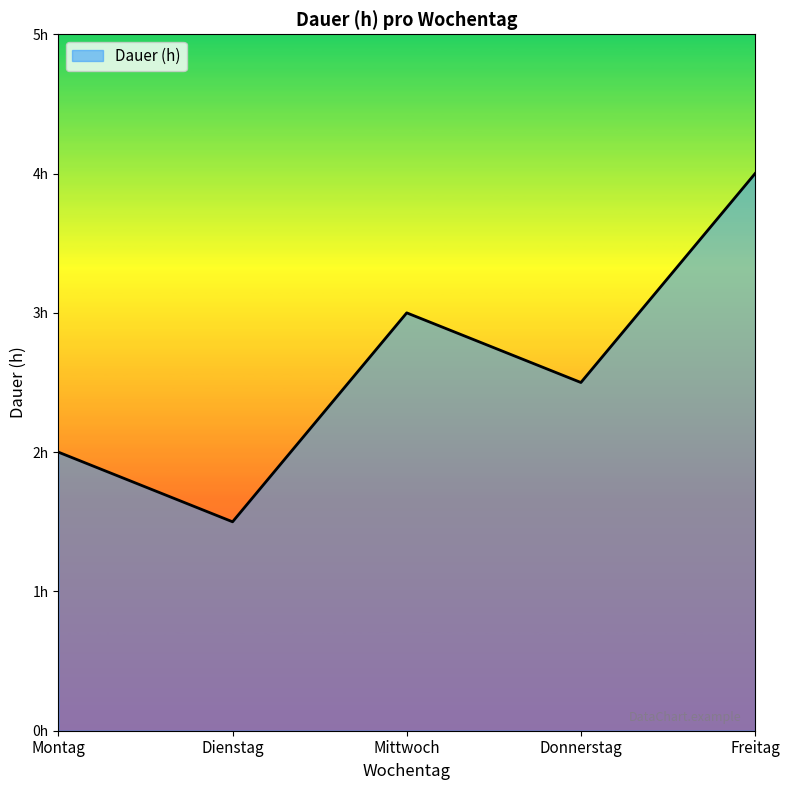

What is the minimum value shown in the chart?

1.5